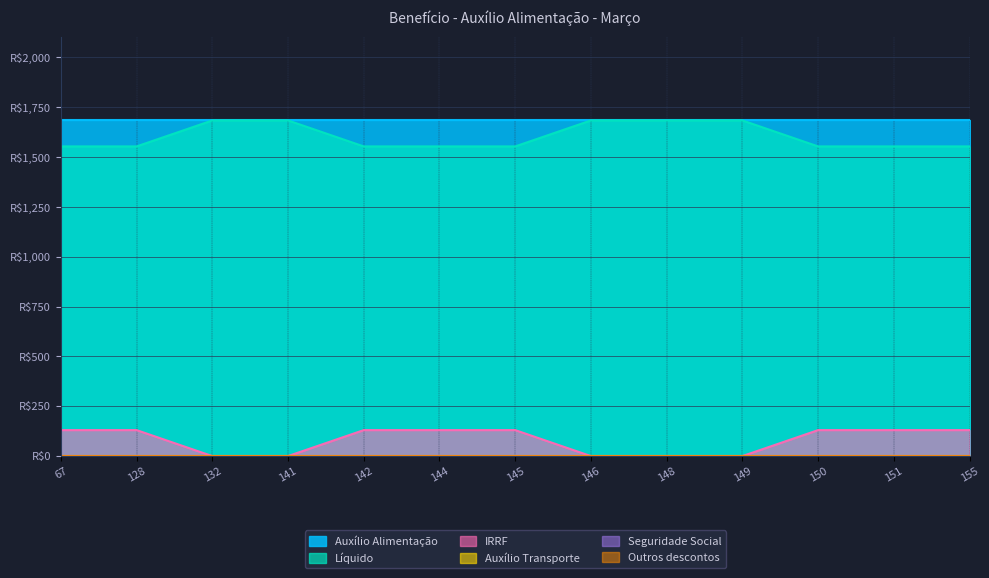

True or false: Seguridade Social and Auxílio Transporte cross at least once.

False